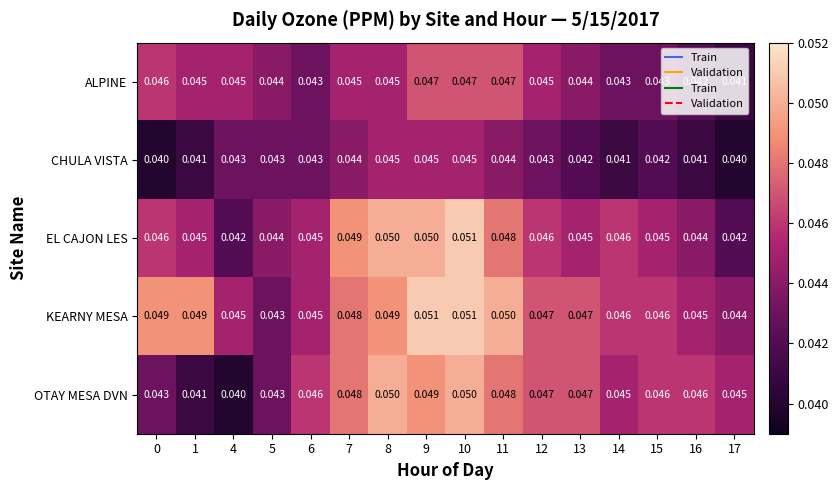

Rank the series at 16 from highest to lowest value.

OTAY MESA DVN, KEARNY MESA, EL CAJON LES, ALPINE, CHULA VISTA